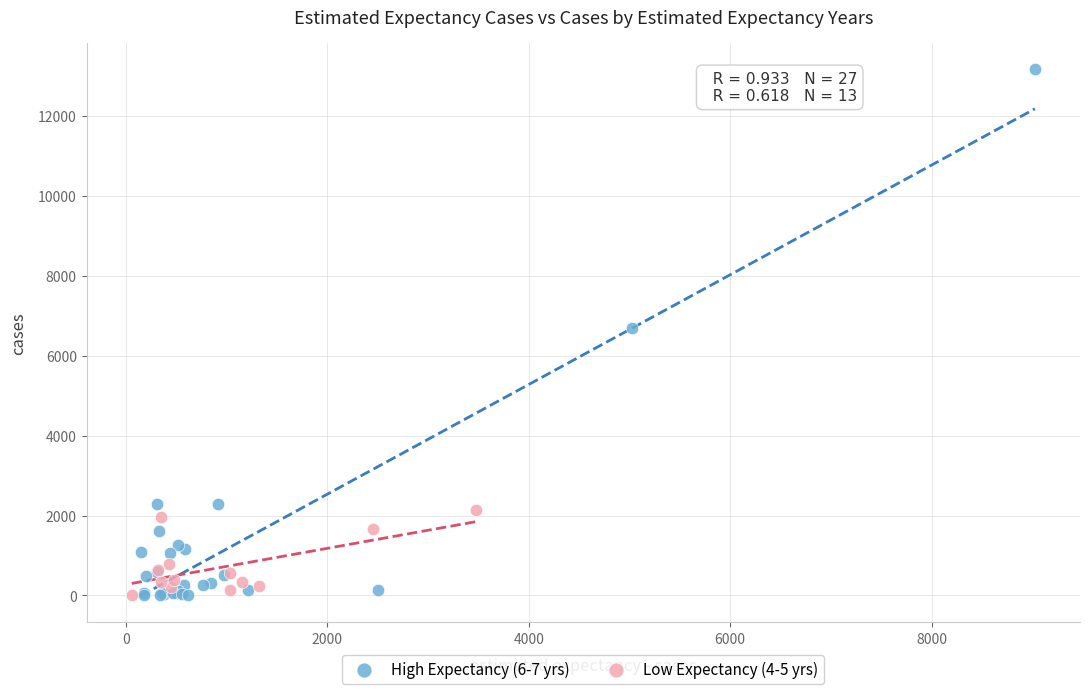

Which series reaches the maximum Y coordinate?

High Expectancy (6-7 yrs)